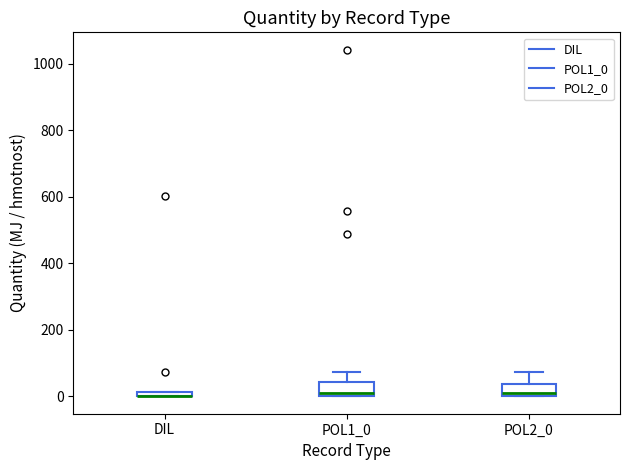

Where does the median line of the box for POL1_0 sit on the y-axis? The values are not printed on the chart, so give them approximately, as read against the axis.

20